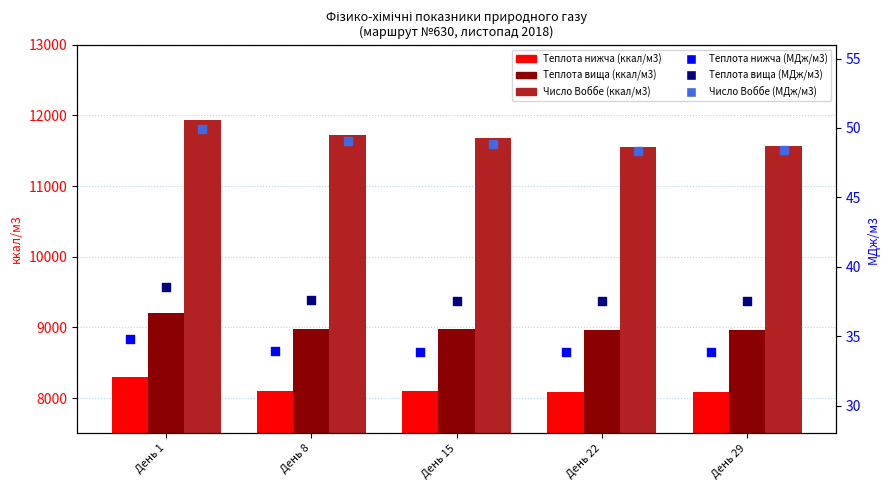

What are all the series names shown in the legend?

Теплота нижча (ккал/м3), Теплота вища (ккал/м3), Число Воббе (ккал/м3), Теплота нижча (МДж/м3), Теплота вища (МДж/м3), Число Воббе (МДж/м3)